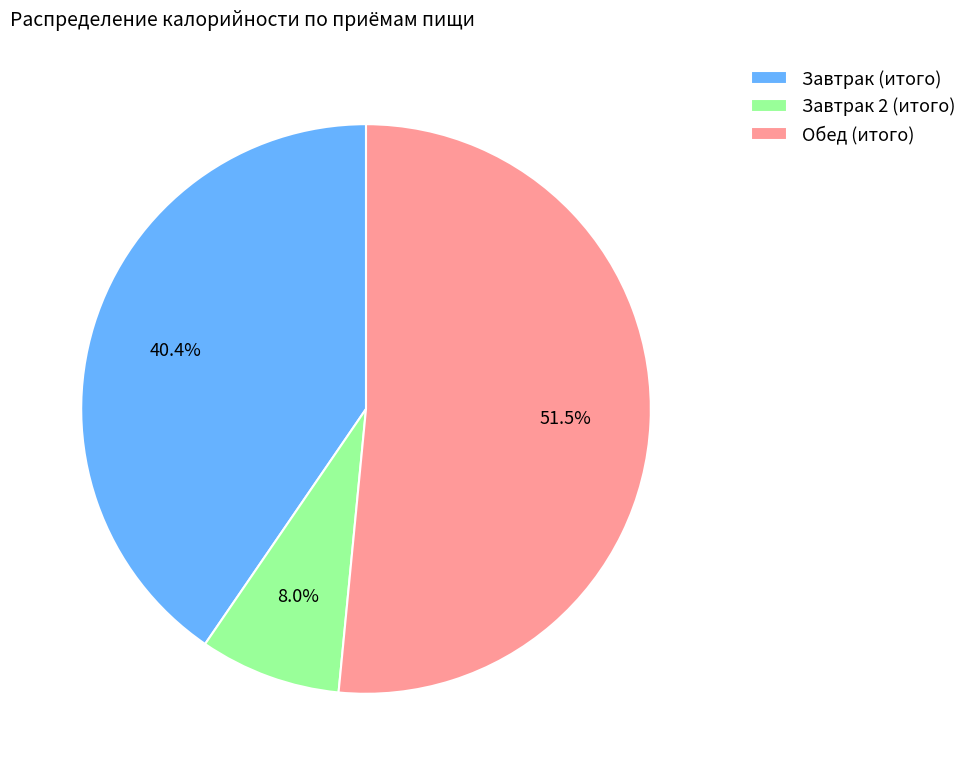

To the nearest percent, what portion does Завтрак 2 (итого) represent?

8%